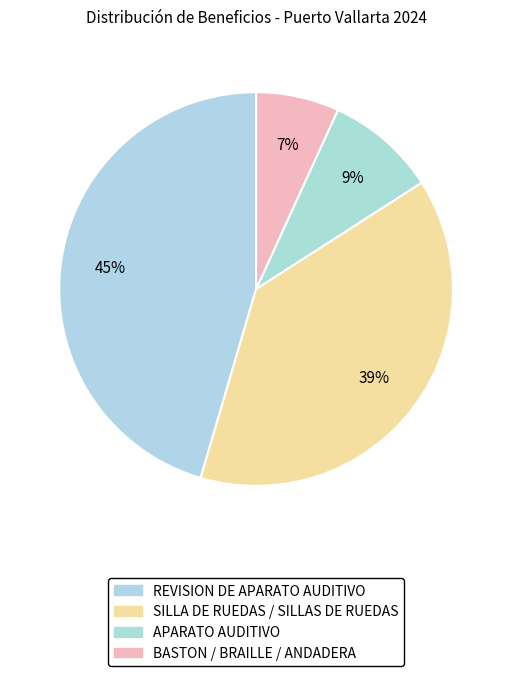

How many segments does this pie chart have?

4